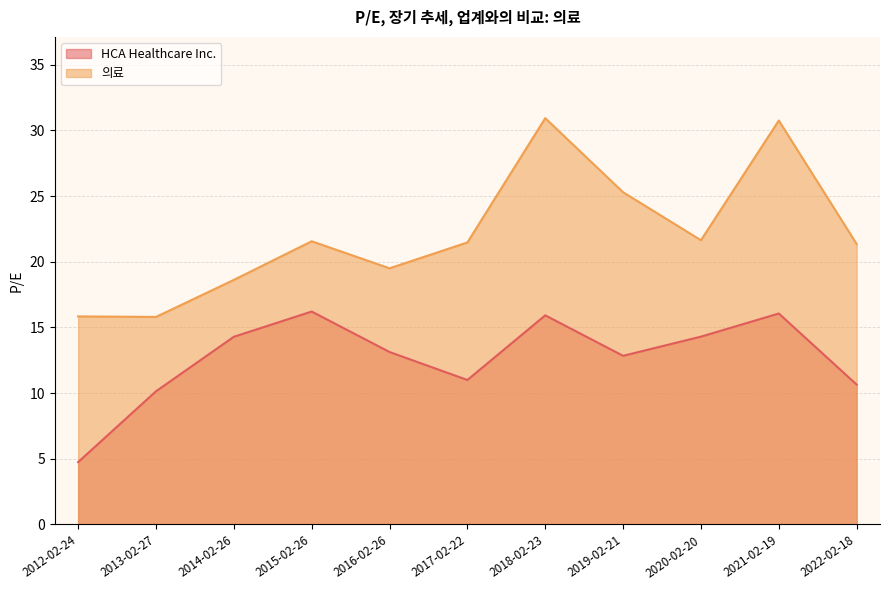

What is the value of the HCA Healthcare Inc. point at the 7th from the left?

15.9